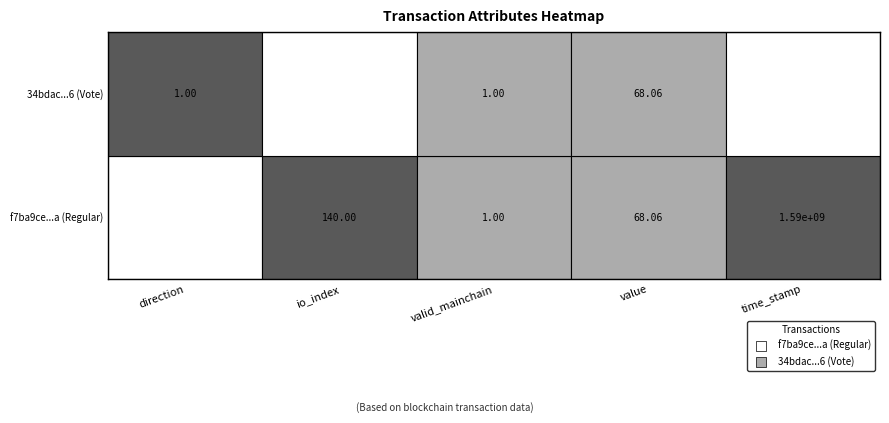

Between time_stamp and valid_mainchain, which is larger?

time_stamp